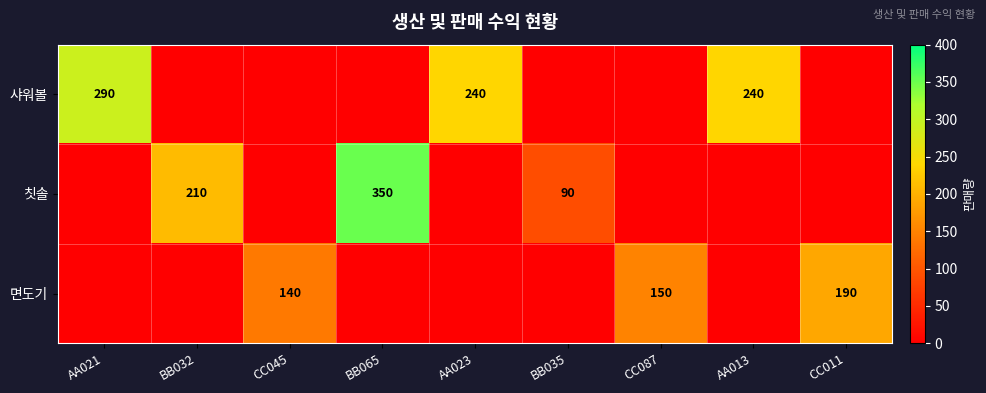

Is it true that 샤워볼 equals 116 at AA021?

False